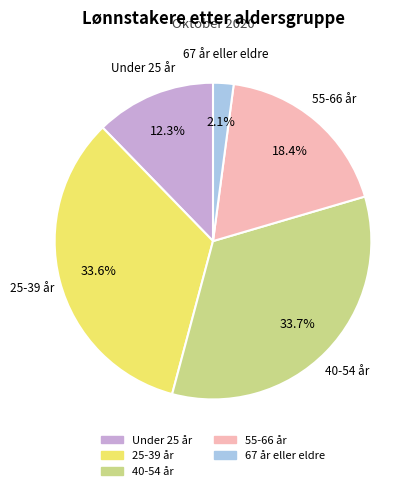

To the nearest percent, what is the difference between the Under 25 år and 40-54 år slice percentages?

21%